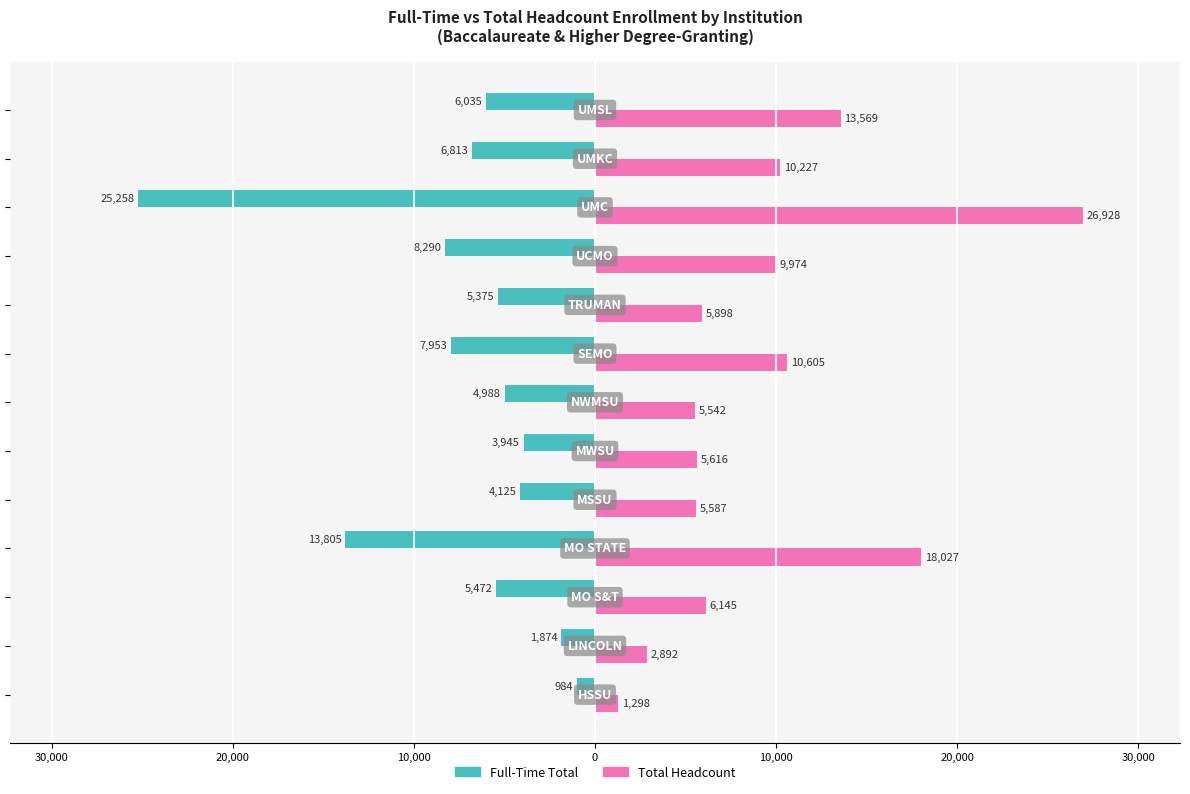

What are all the series names shown in the legend?

Full-Time Total, Total Headcount